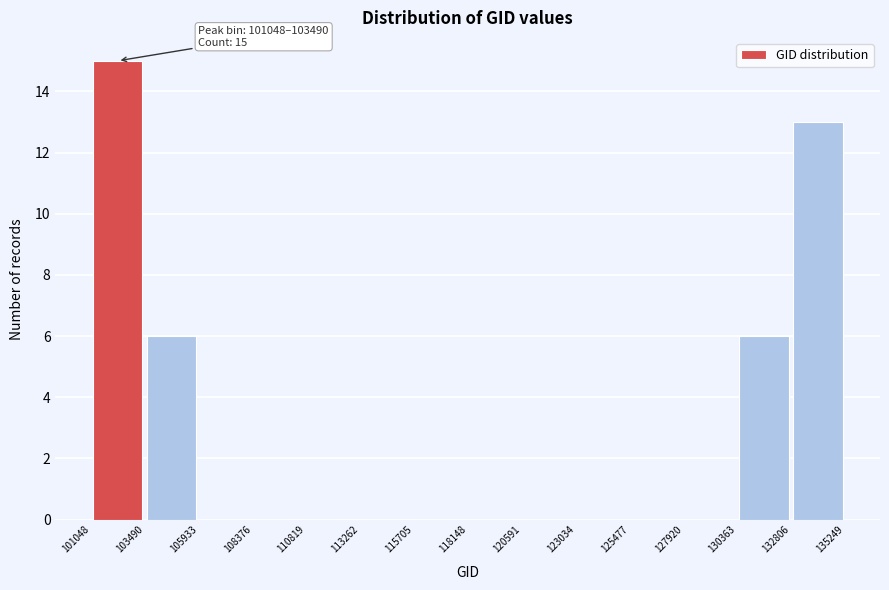

Over which range of the x-axis is the bar tallest?

101048 to 103490